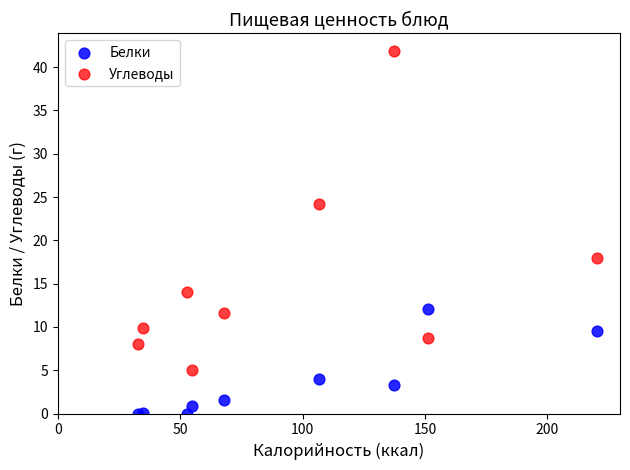

Across all series, what Y value is closest to 20?

18.0